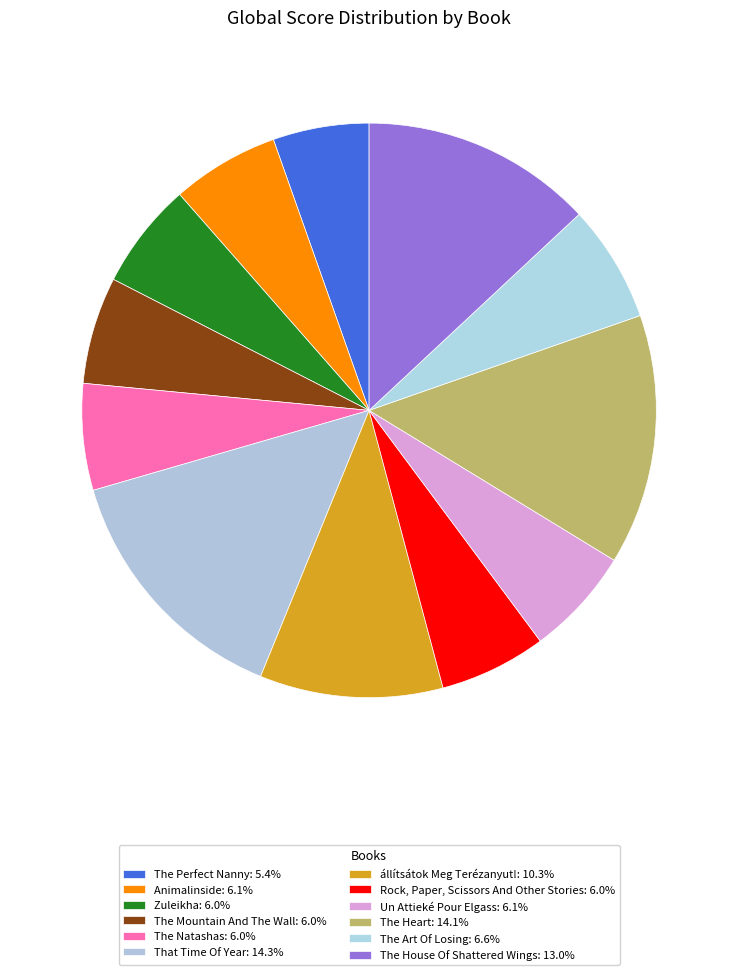

How many segments does this pie chart have?

12